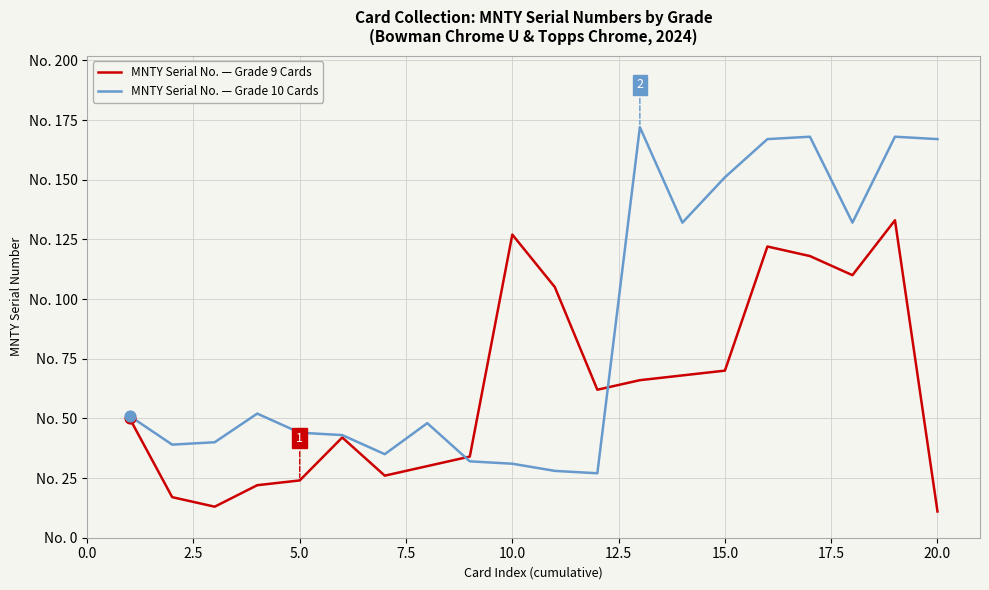

What are all the series names shown in the legend?

MNTY Serial No. — Grade 9 Cards, MNTY Serial No. — Grade 10 Cards